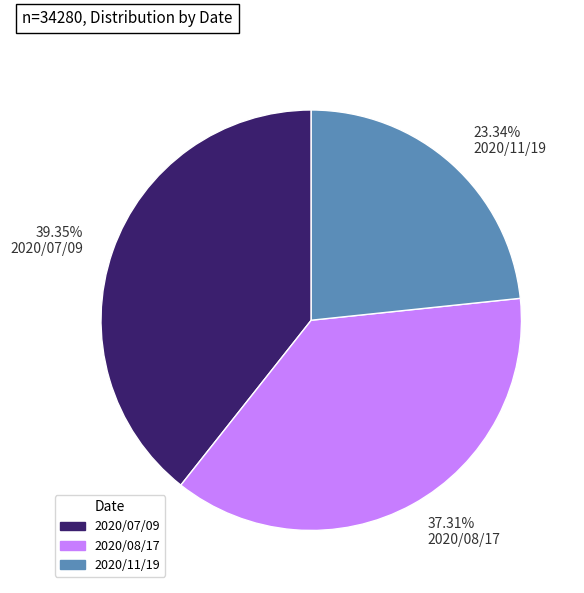

The 2020/08/17 slice represents 46% of the pie. True or false?

False